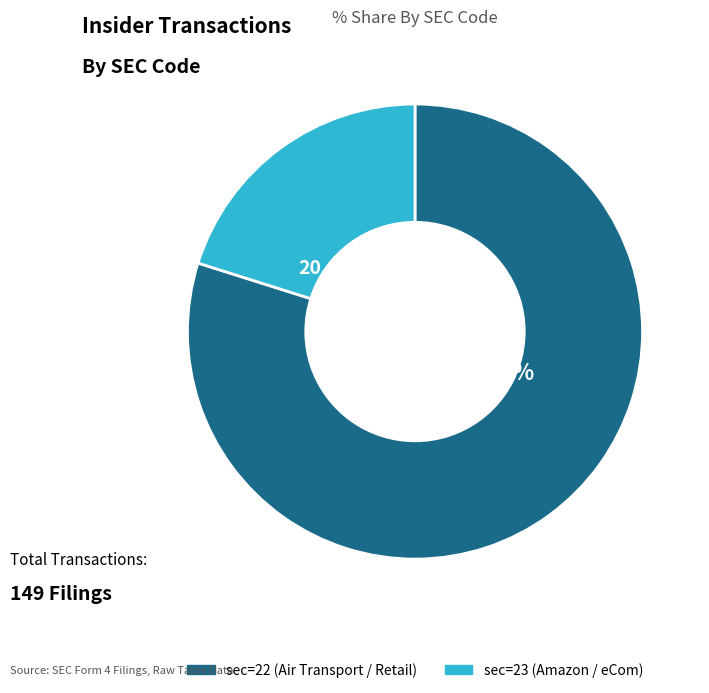

Which category accounts for the majority?

sec=22